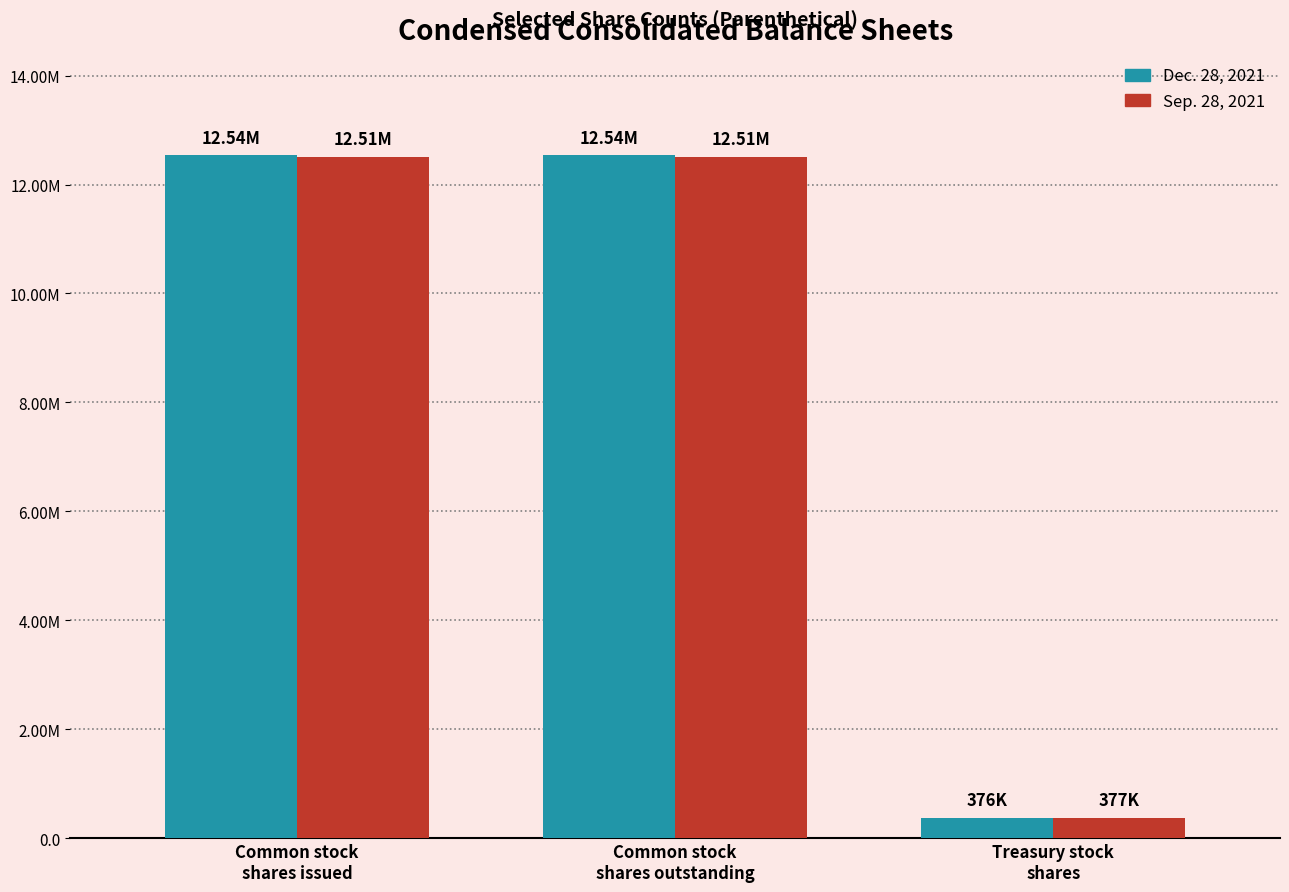

List the series in order of their overall mean, lowest first.

Sep. 28, 2021, Dec. 28, 2021